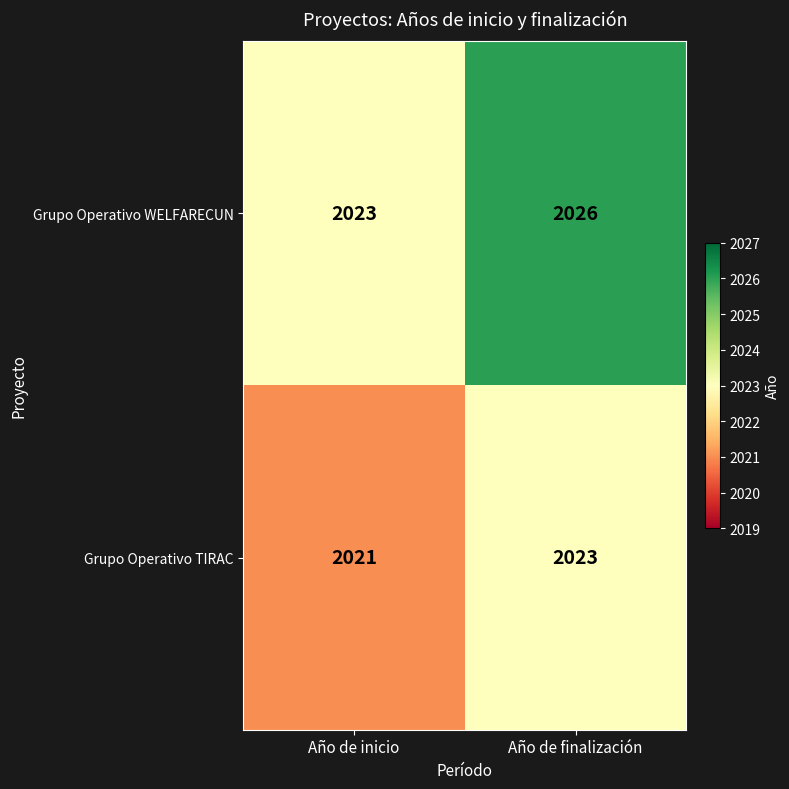

At which category is the sum across all series the highest?

Año de finalización